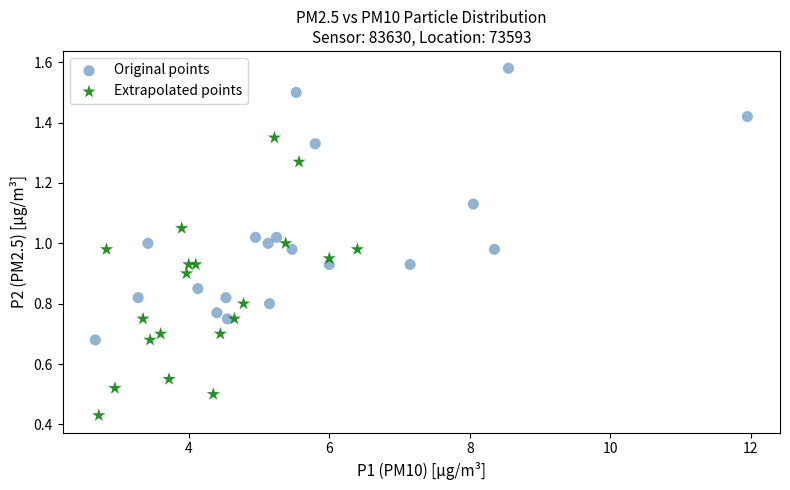

Which series contains the highest Y value?

Original points